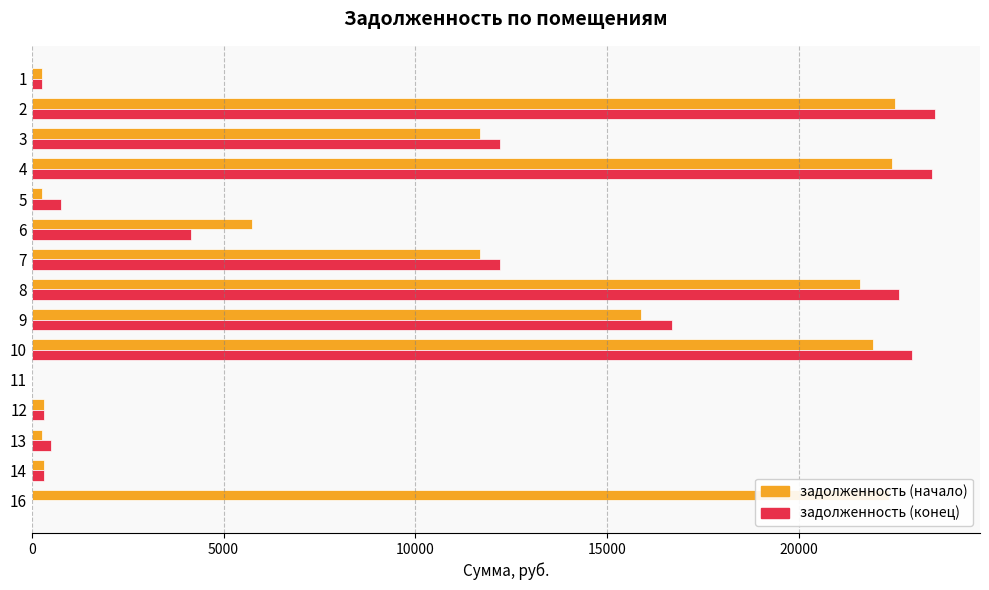

What is the greatest value displayed?

23554.8